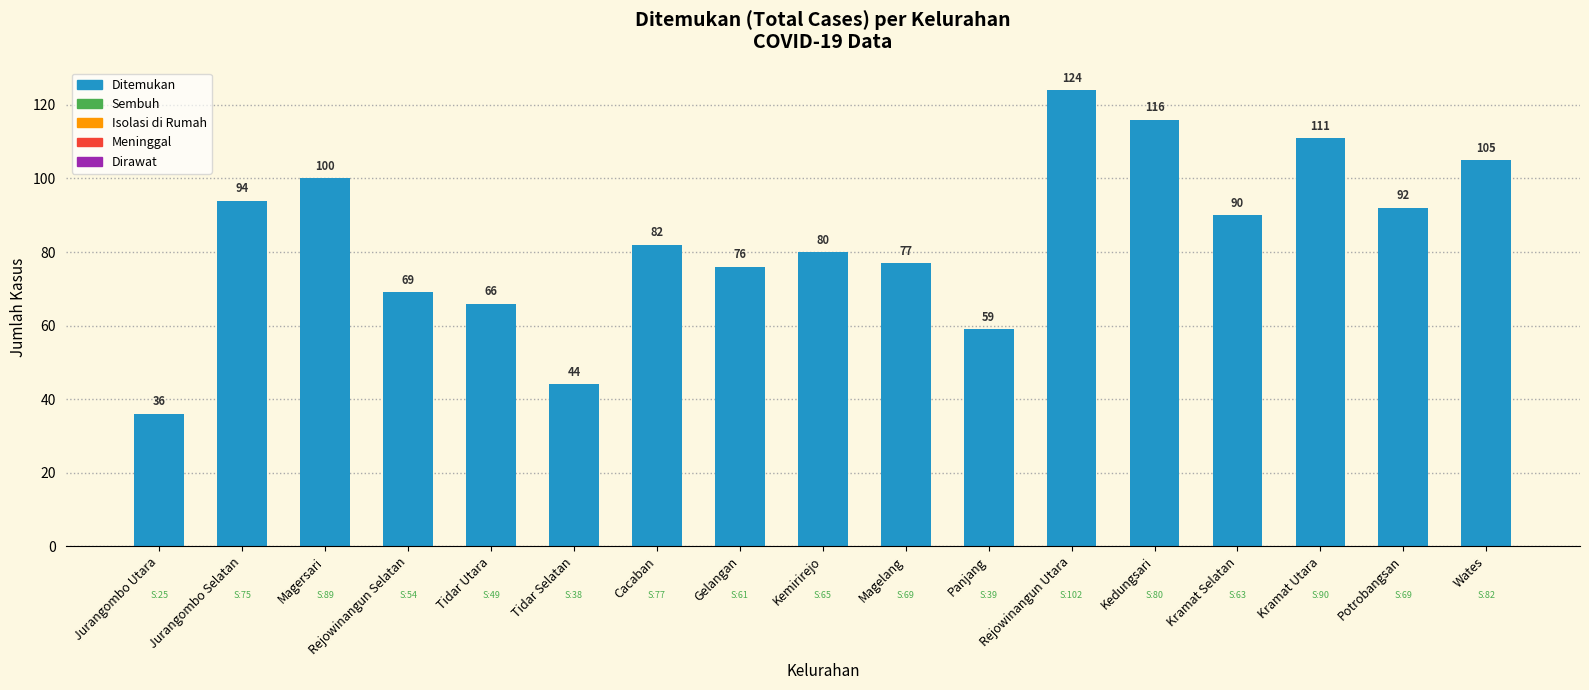

Count the number of data series in this chart.

1